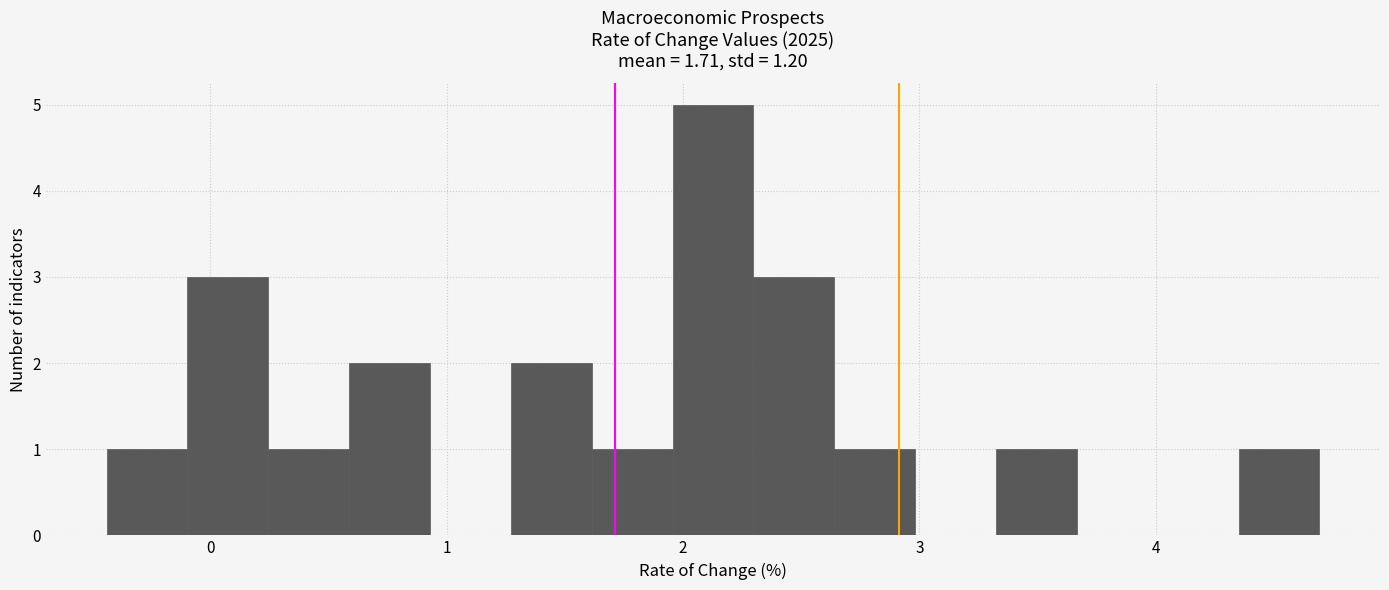

Read against the x-axis, roughly where is the centre of the tallest bar?

2.1